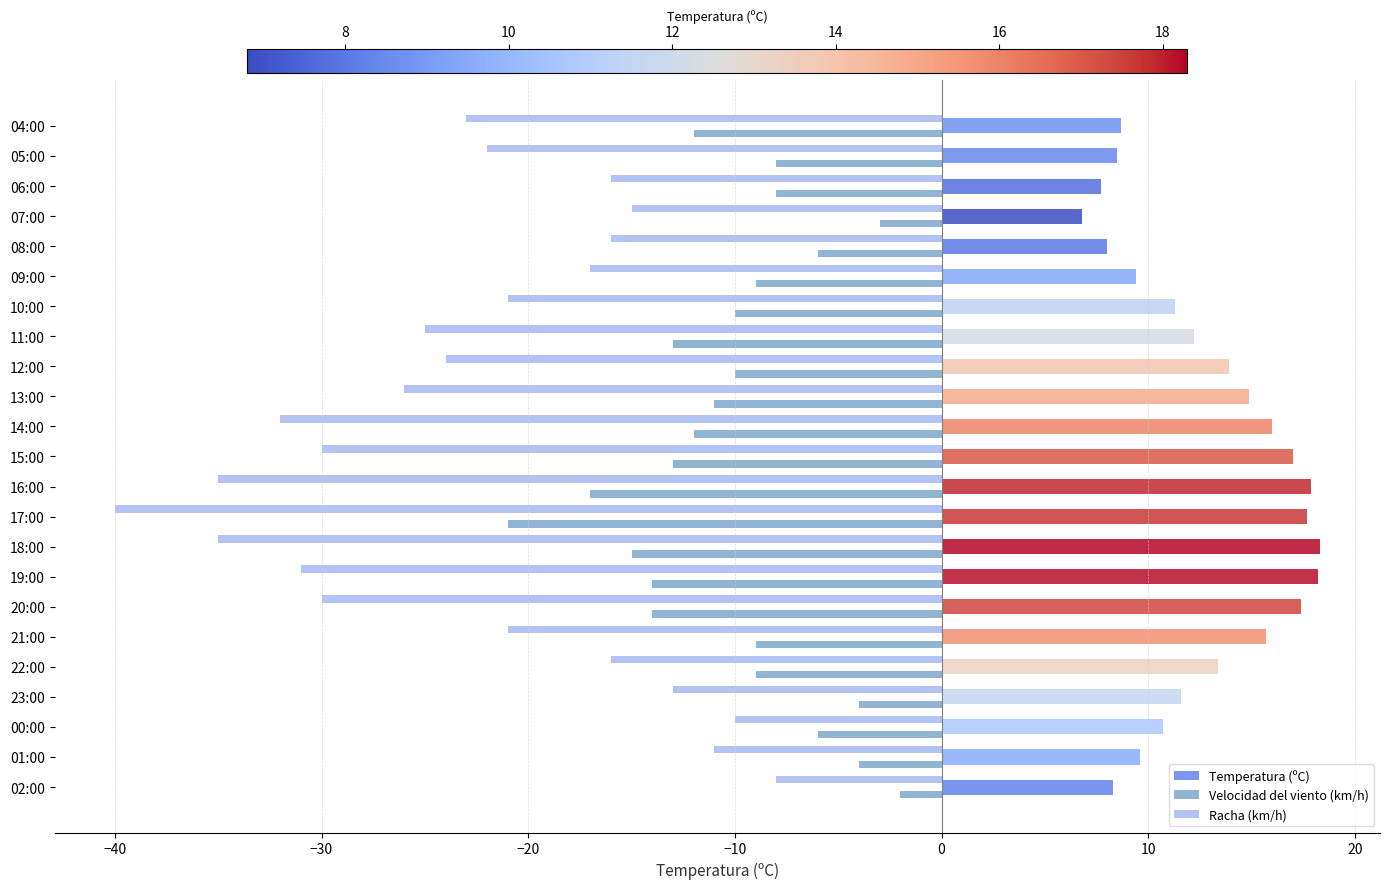

What is the spread (max minus min) of values at 05:00?

30.5